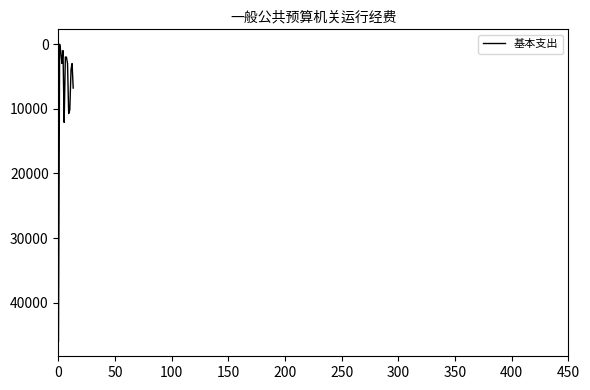

How many lines are shown in the chart?

1